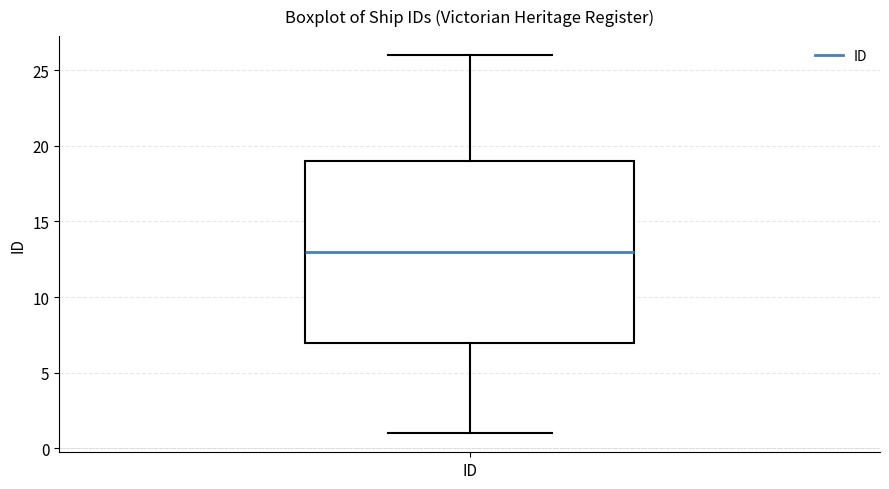

Read this box plot against the y-axis: the position of the median line, the range covered by the box, and the ends of both whiskers. The values are not printed on the chart, so give them approximately, as read against the axis.

median 13, box 7 to 19, whiskers 1 to 26